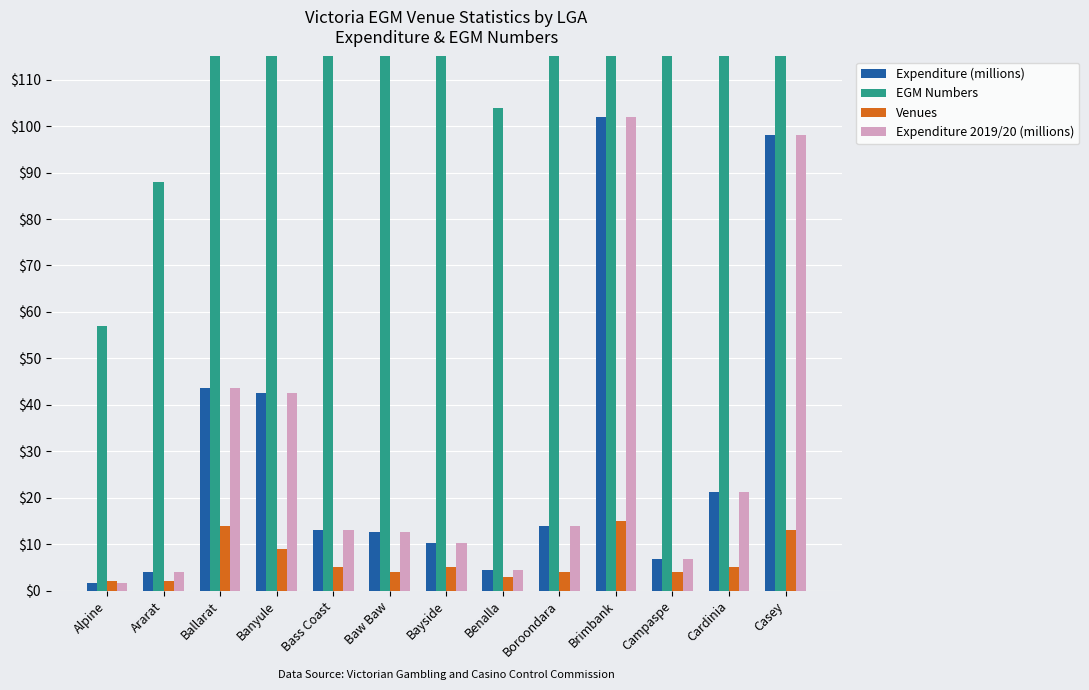

What is the value of the Expenditure 2019/20 (millions) bar at the 3rd from the left?

43.7